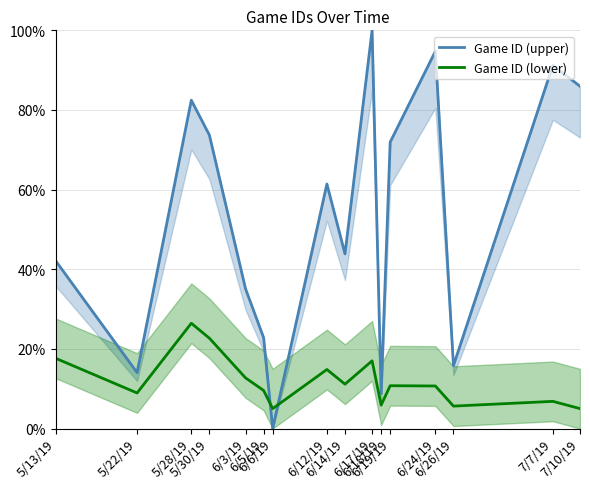

Between 7/10/19 and 6/14/19, which is larger?

7/10/19